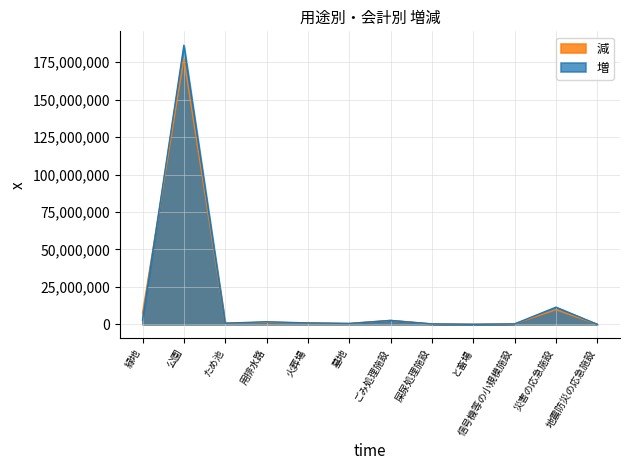

Where is 減 nearest to the value 88572680?

災害の応急施設